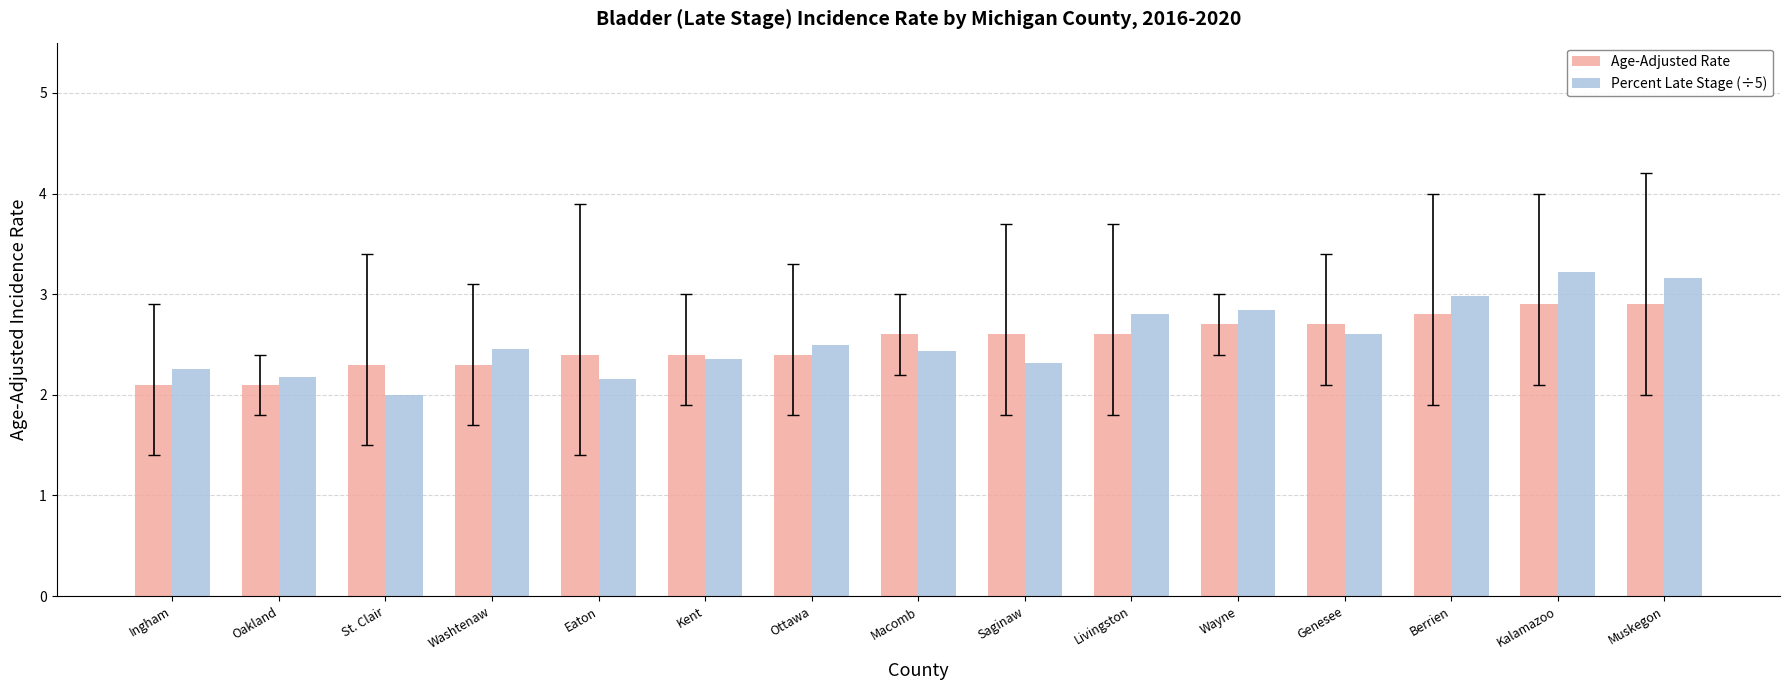

At which category does the chart reach its peak across all series?

Kalamazoo